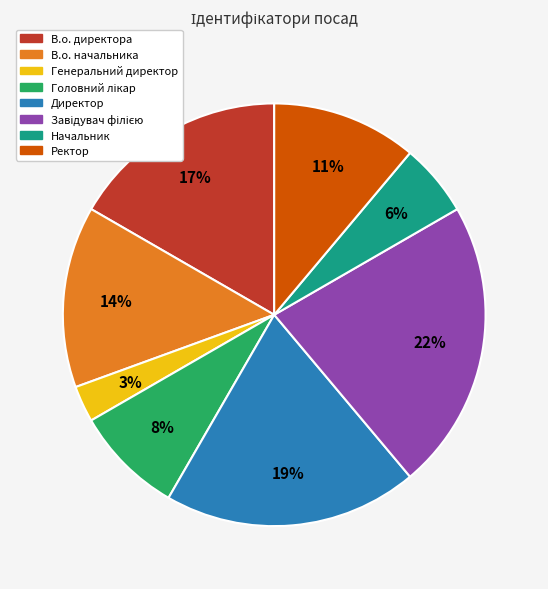

Between В.о. директора and Генеральний директор, which is larger?

В.о. директора